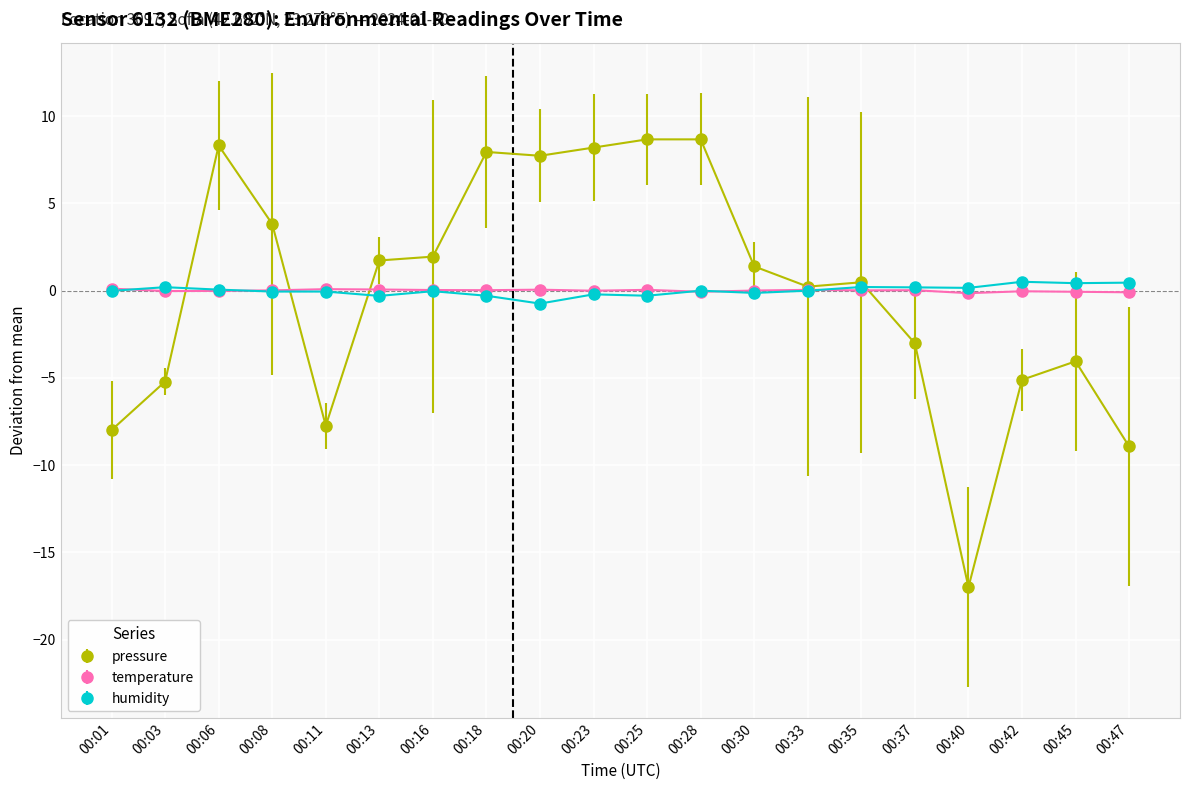

Between 00:18 and 00:45, which series saw the biggest shift?

pressure